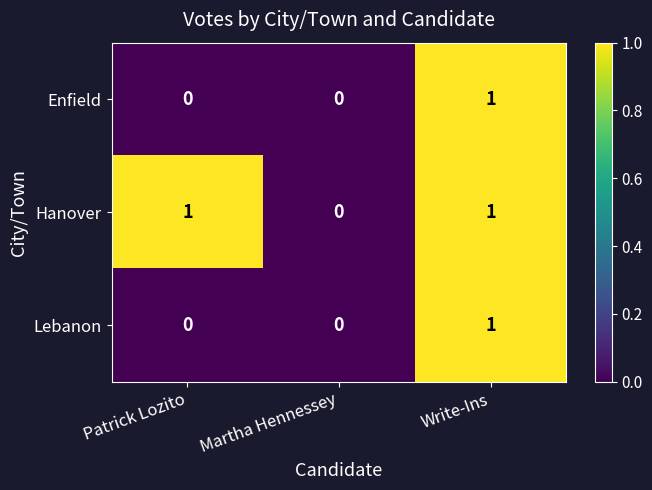

At which category is the sum across all series the highest?

Write-Ins